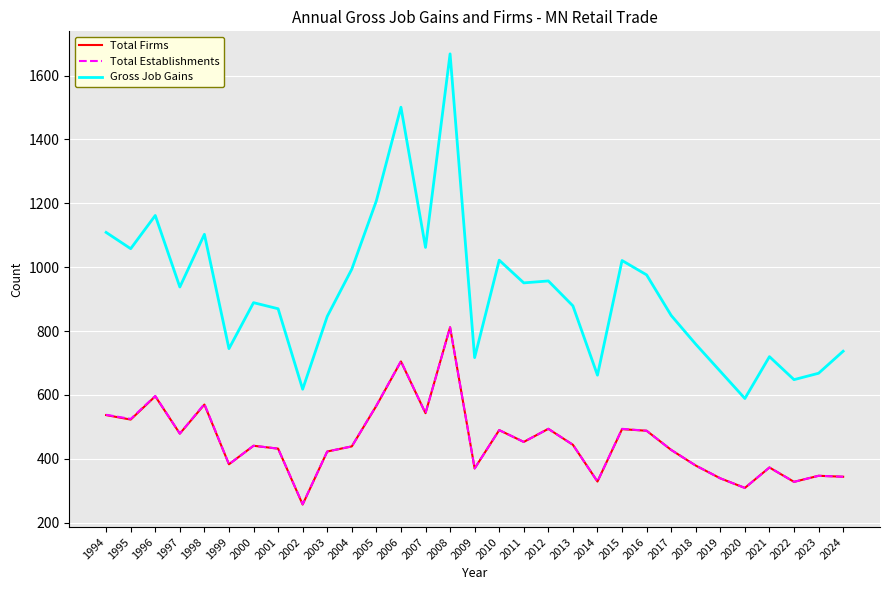

What value does the Gross Job Gains series have at 2017?

849